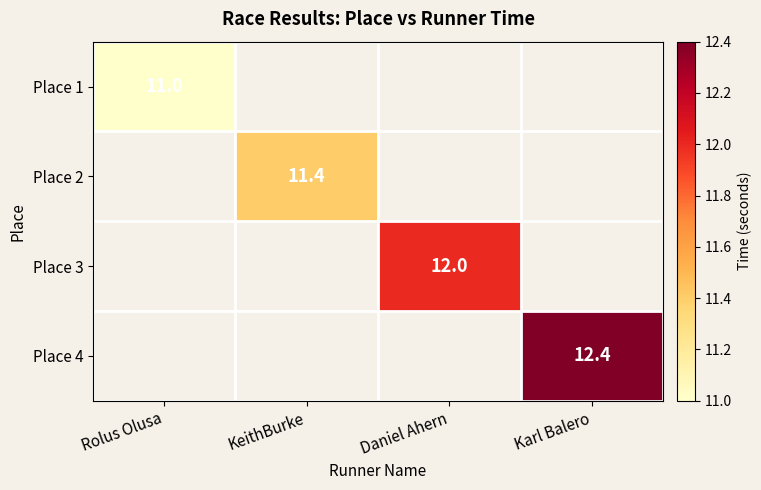

Is the value of Place 3 at Karl Balero greater than the value of Place 4 at KeithBurke?

No